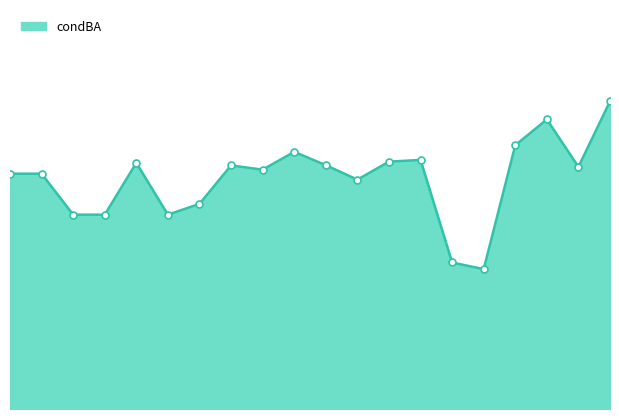

What is the difference between the second highest and minimum values?

0.5